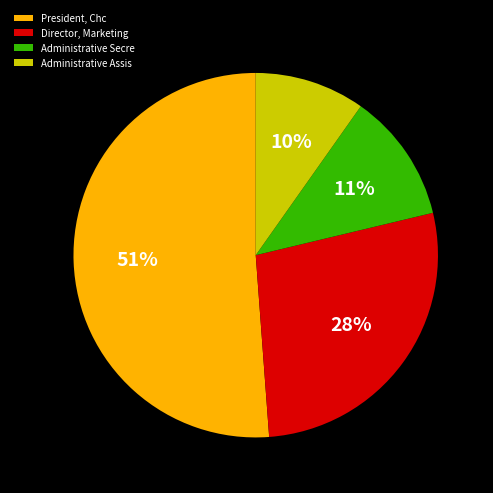

Between Administrative Assis and Administrative Secre, which is larger?

Administrative Secre